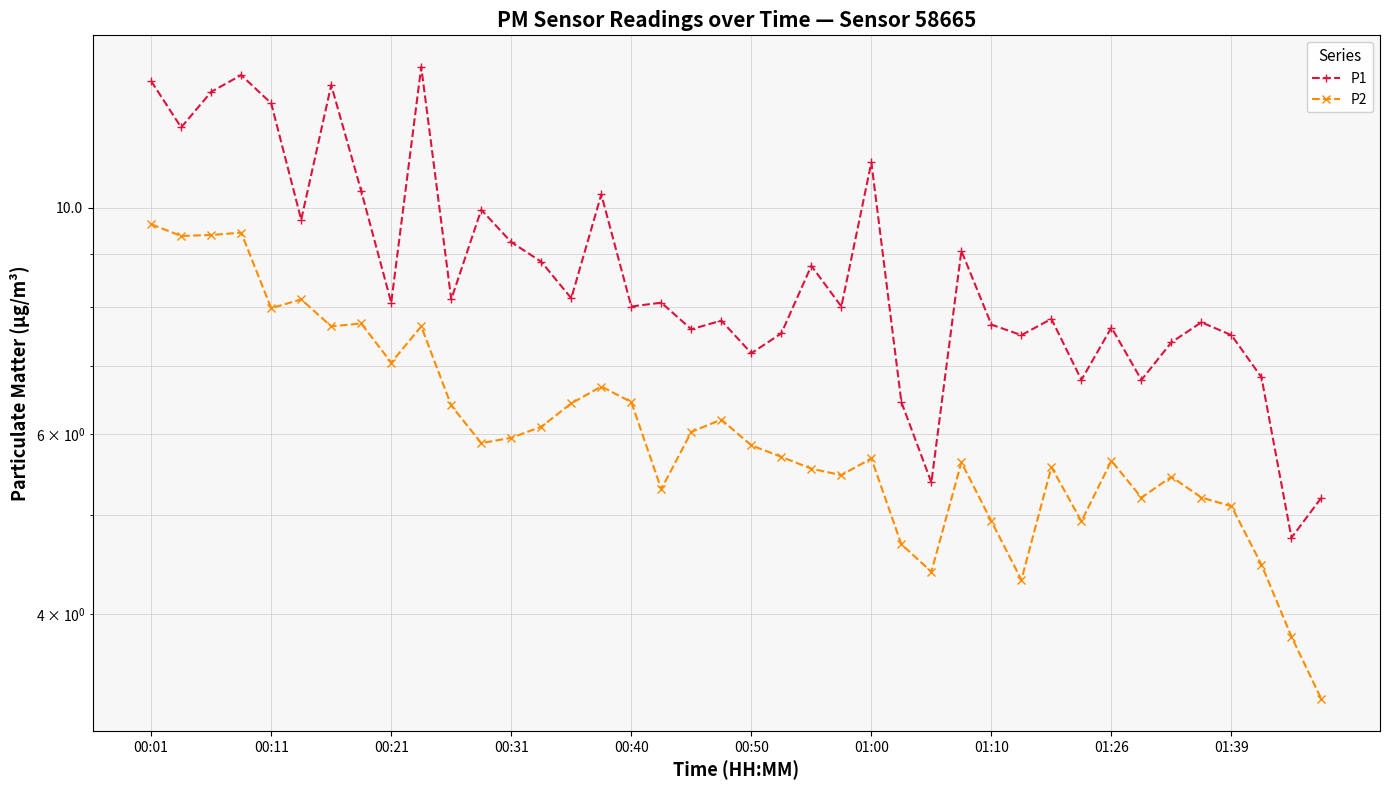

What is the minimum value shown in the chart?

3.3